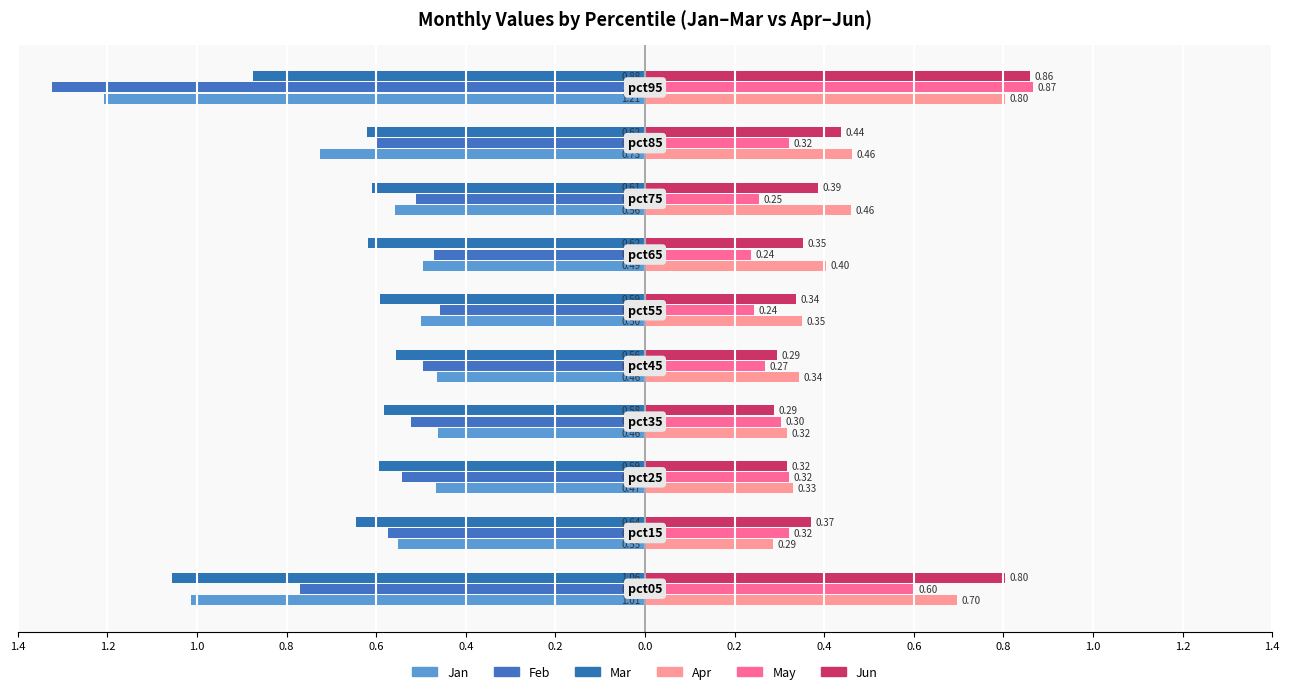

What is the smallest value displayed?

-1.3